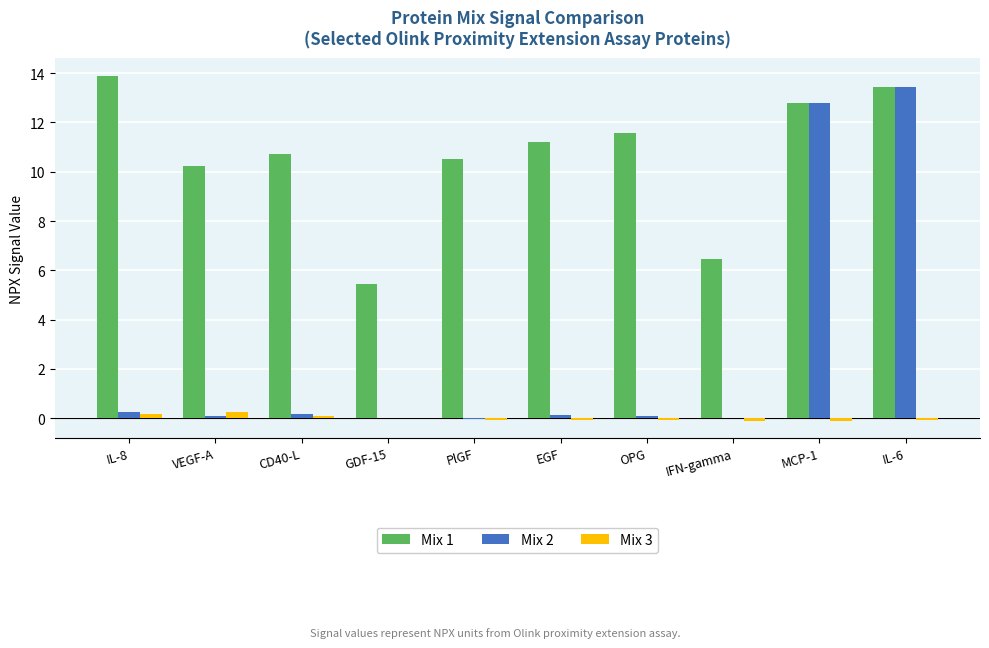

Between VEGF-A and IL-6, which series saw the biggest shift?

Mix 2